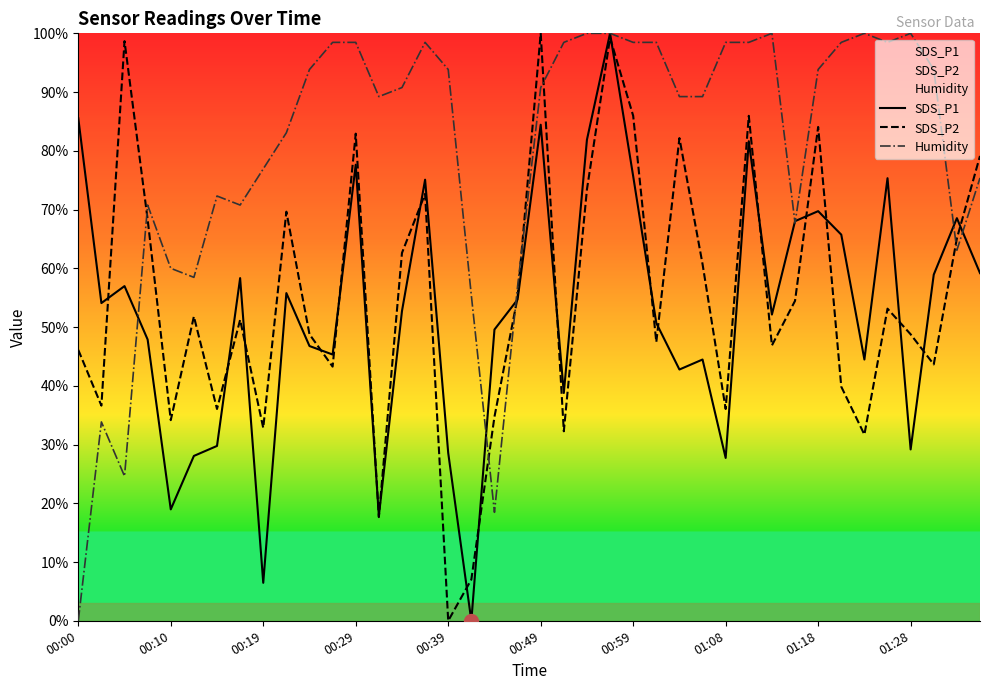

How many values in the SDS_P1 series exceed 54?

20